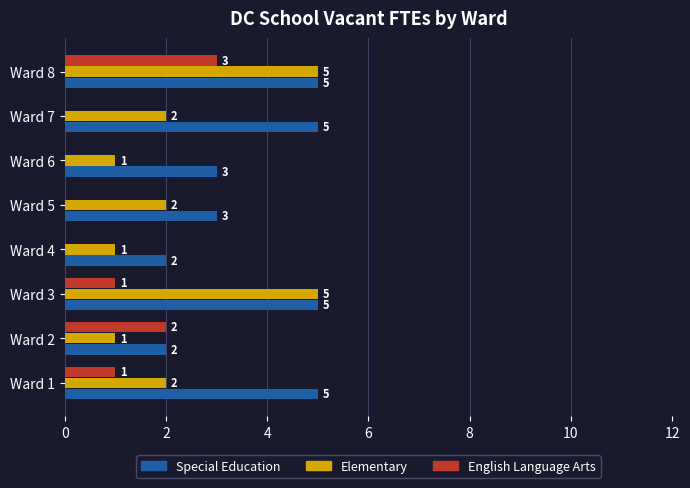

What is the sum of the Elementary values at Ward 2 and Ward 3?

6